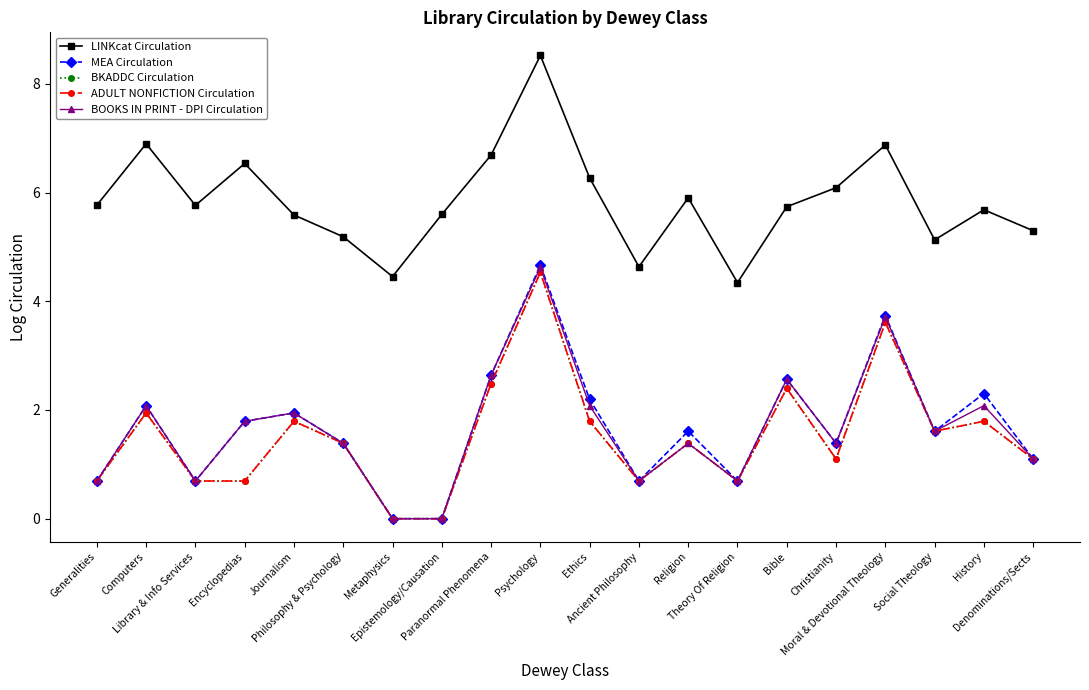

Is this an area chart (filled region under the line)?

No